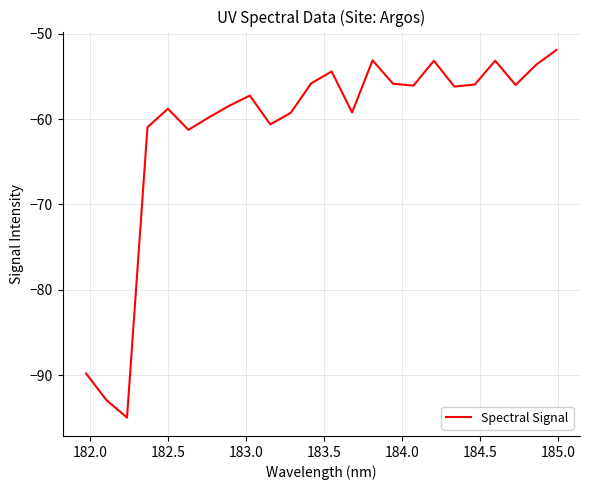

What is the difference between the maximum and minimum values?

43.1